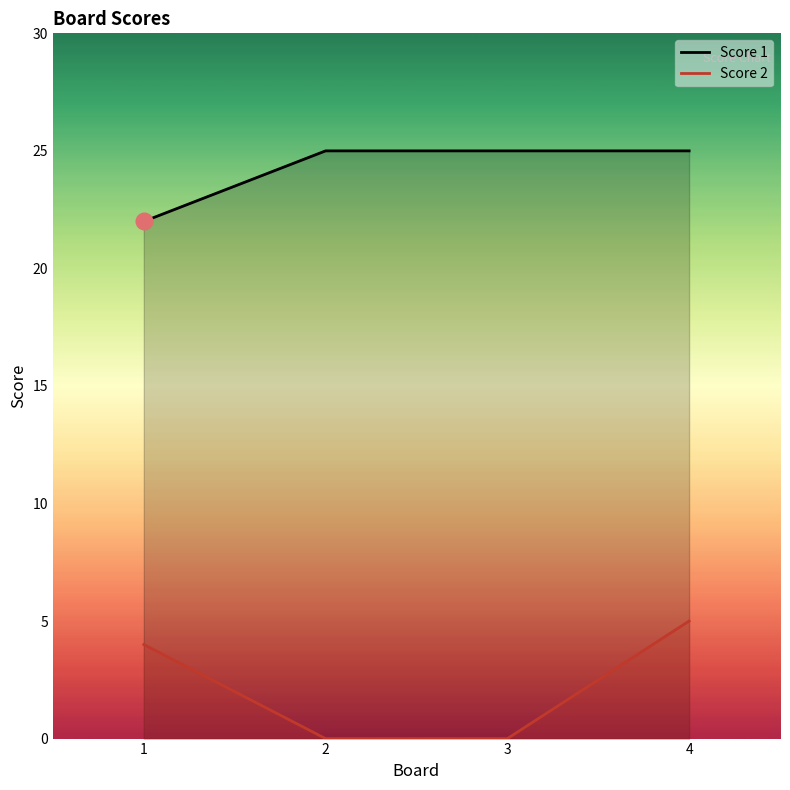

True or false: Score 1 has more than 0 interior local peaks.

False